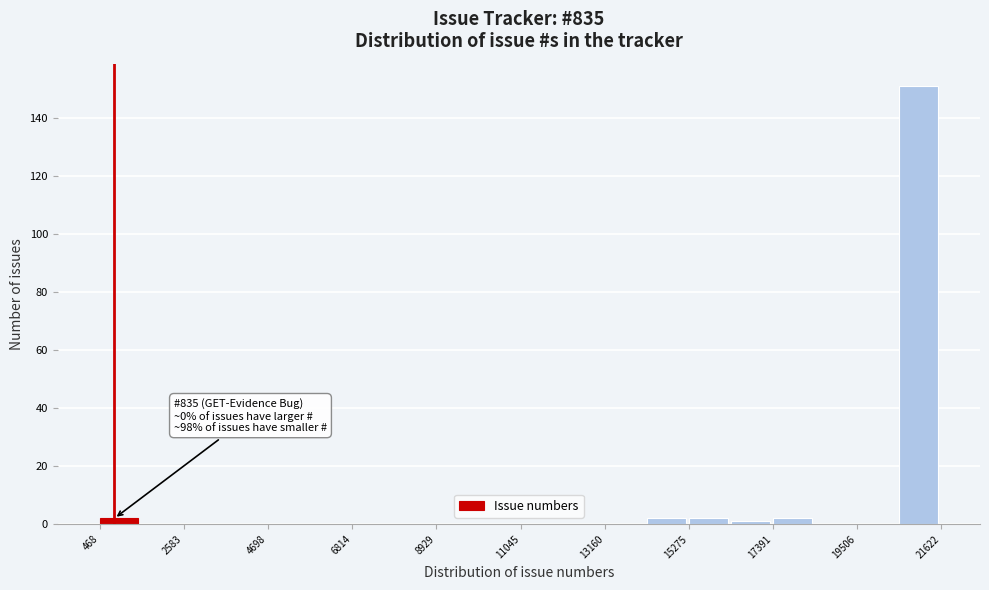

Read against the x-axis, roughly where is the centre of the tallest bar?

21000